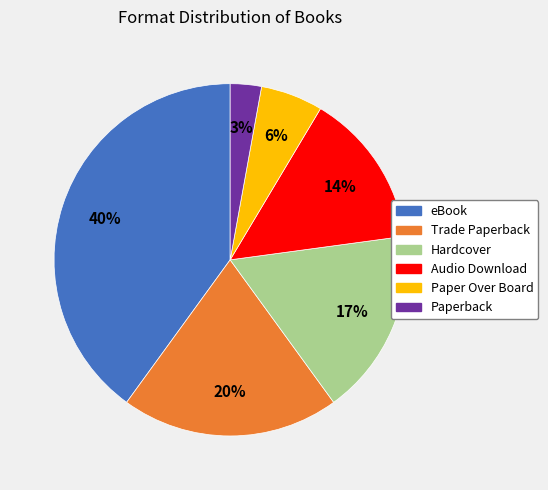

To the nearest percent, what is the difference between the largest and smallest slice percentages?

37%